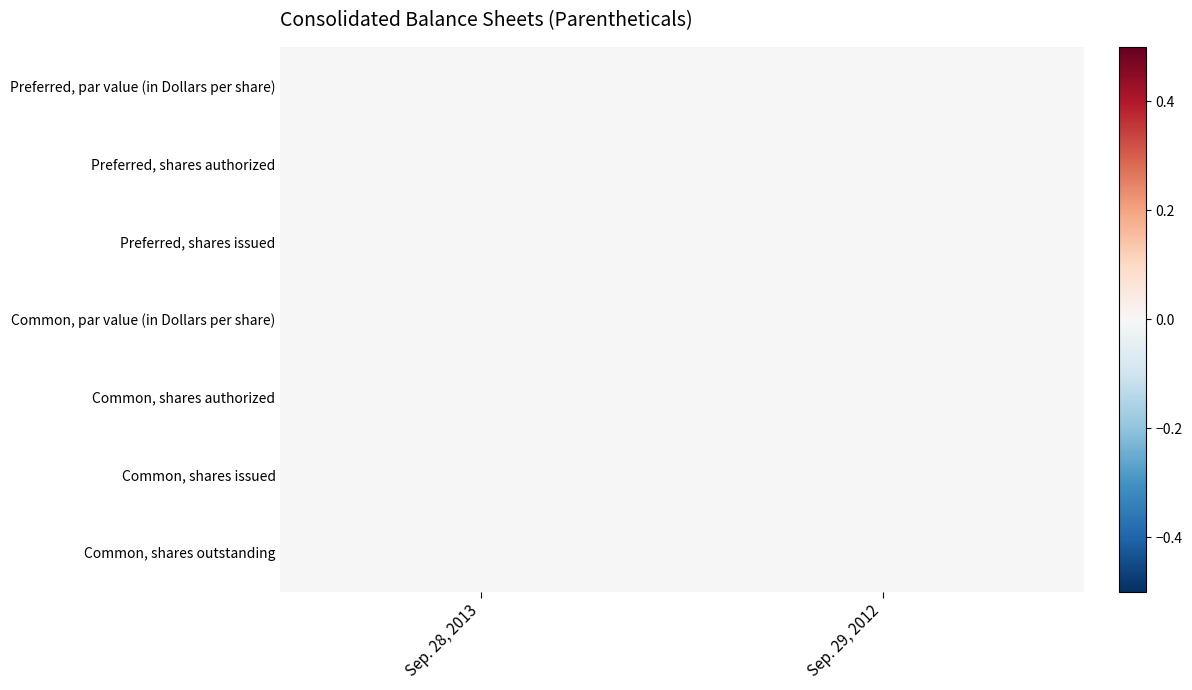

Which series has the largest total across all categories?

Preferred, par value (in Dollars per share)